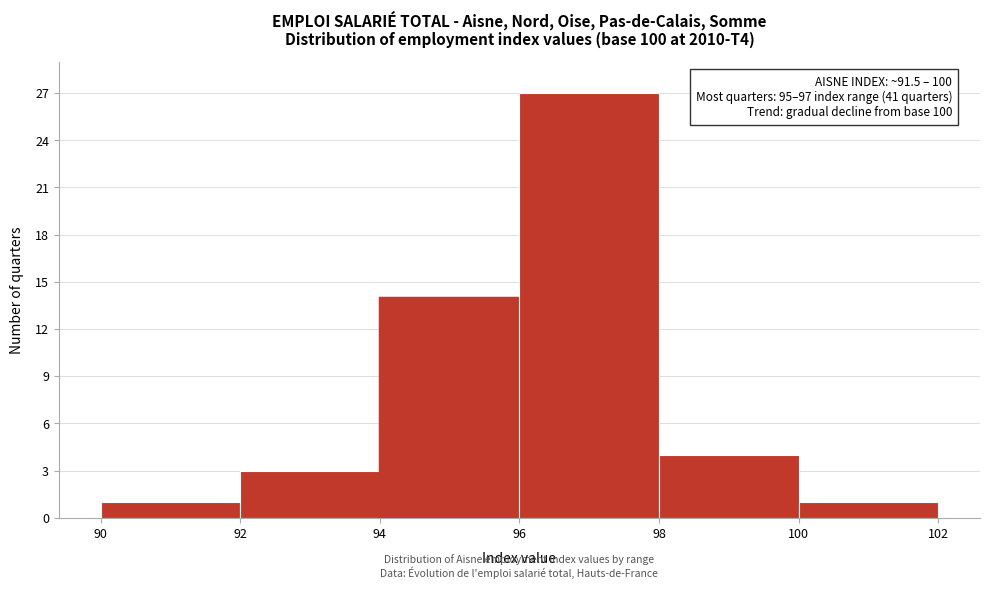

Which range on the x-axis has the tallest bar?

96 to 98